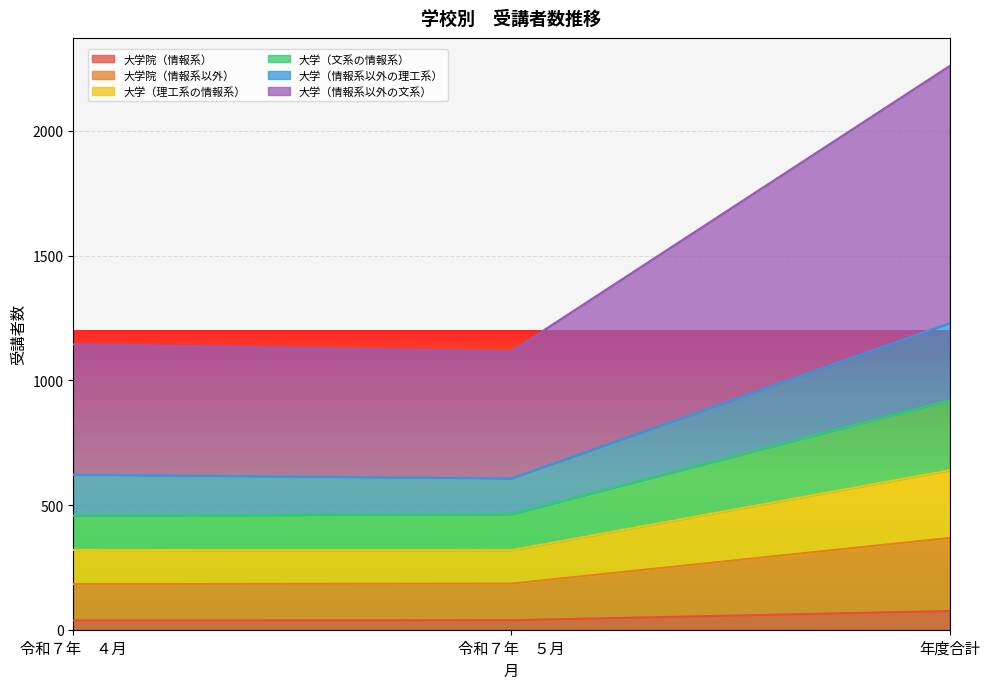

At how many categories does at least one series exceed 1902?

1